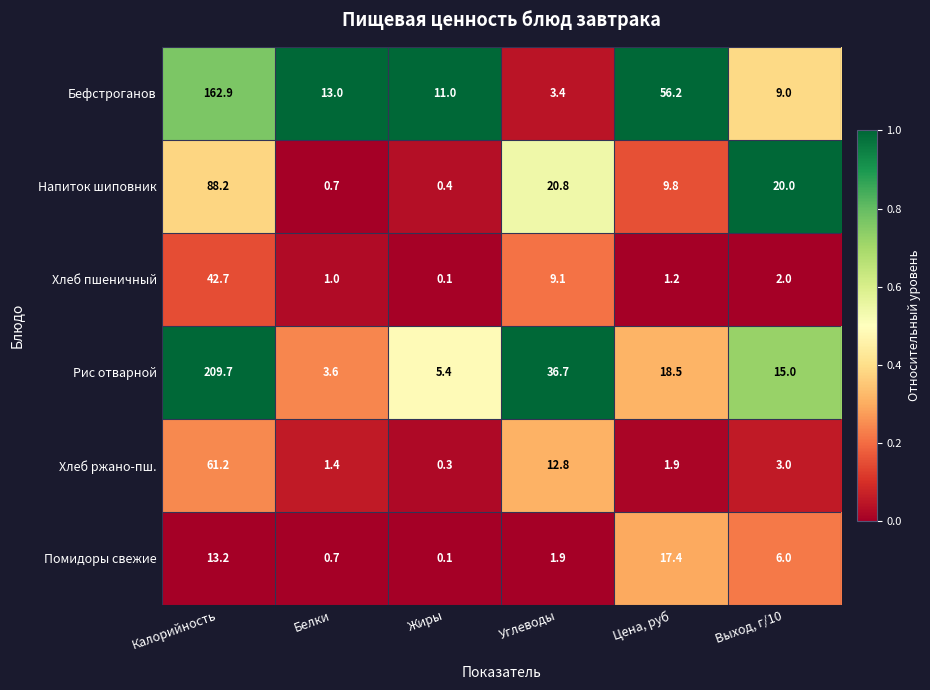

Where does the Напиток шиповник series first go above 20?

Калорийность